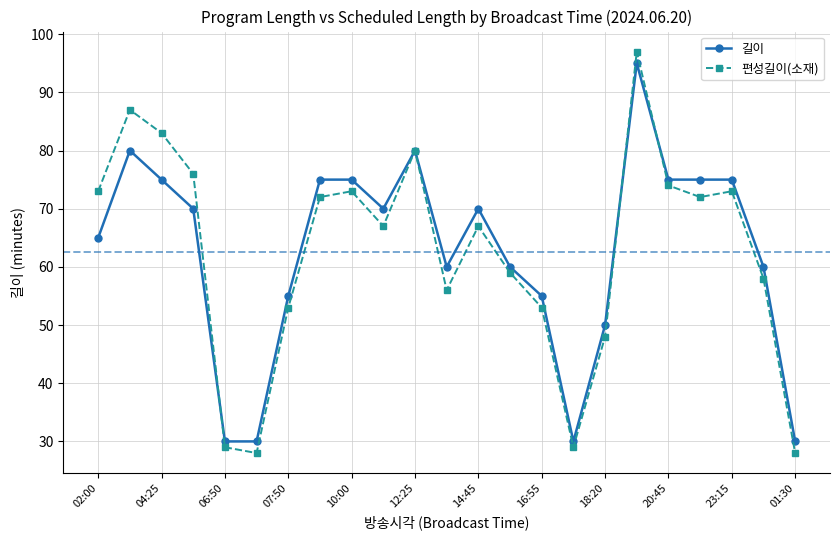

True or false: 편성길이(소재) has more than 0 points higher than both neighbors.

True